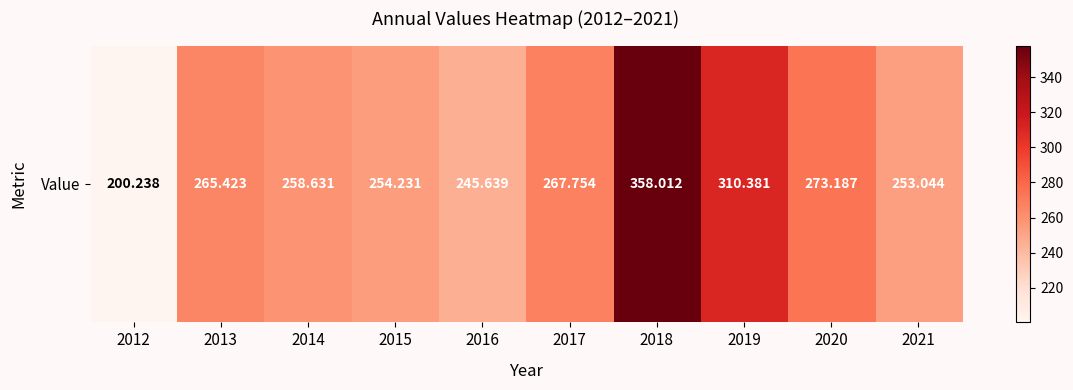

What is the smallest value displayed?

200.2